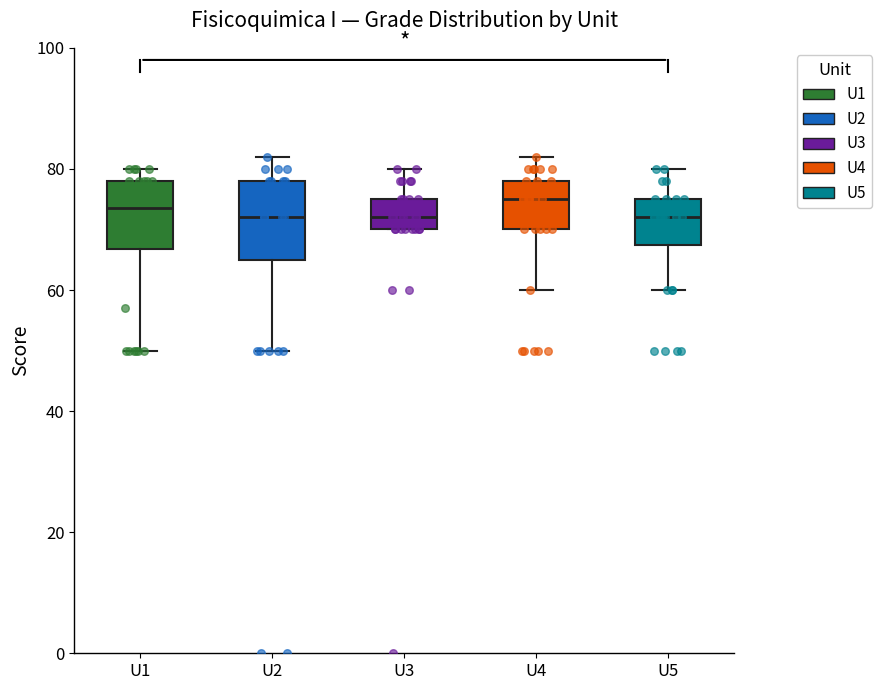

Reading left to right, transcribe this box plot: for each box, give where its median line is, the range the box spans, and where its two whiskers end, as read against the y-axis. The values are not printed on the chart, so give them approximately, as read against the axis.

U1: median 74, box 66 to 78, whiskers 50 to 80
U2: median 72, box 66 to 78, whiskers 50 to 82
U3: median 72, box 70 to 76, whiskers 70 to 80
U4: median 76, box 70 to 78, whiskers 60 to 82
U5: median 72, box 68 to 76, whiskers 60 to 80